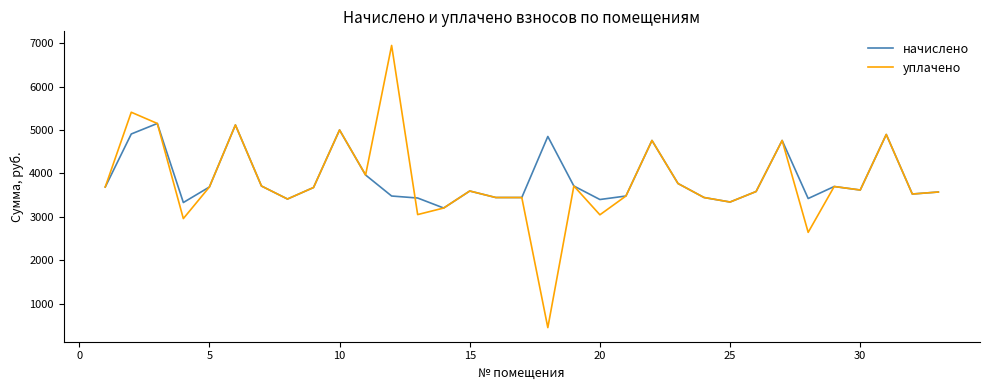

What are all the series names shown in the legend?

начислено, уплачено